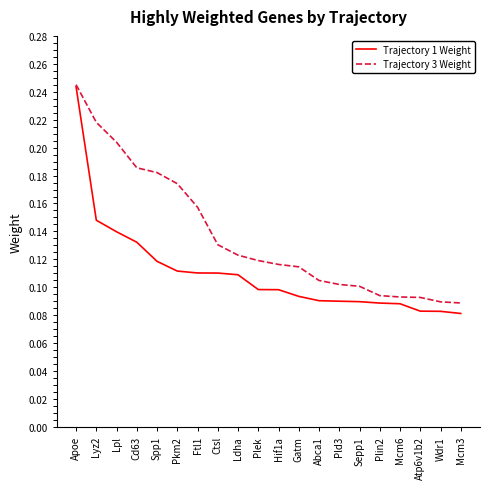

Which series has the largest total across all categories?

Trajectory 3 Weight